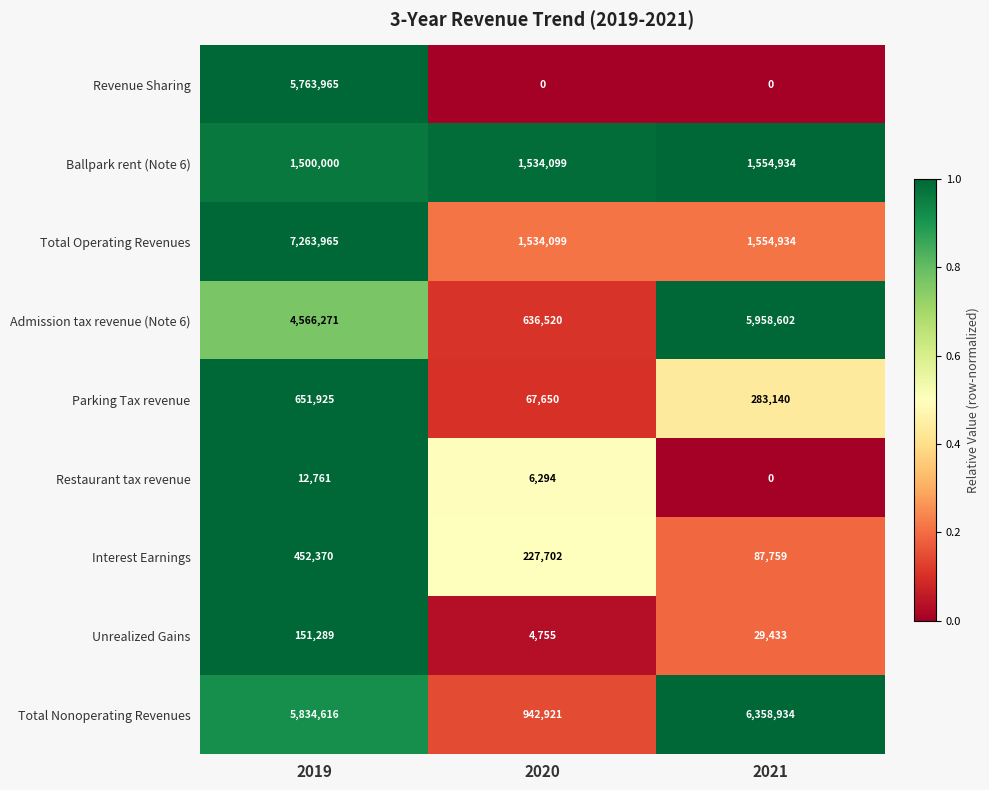

Rank the series by their maximum value, from highest to lowest.

Total Operating Revenues, Total Nonoperating Revenues, Admission tax revenue (Note 6), Revenue Sharing, Ballpark rent (Note 6), Parking Tax revenue, Interest Earnings, Unrealized Gains, Restaurant tax revenue